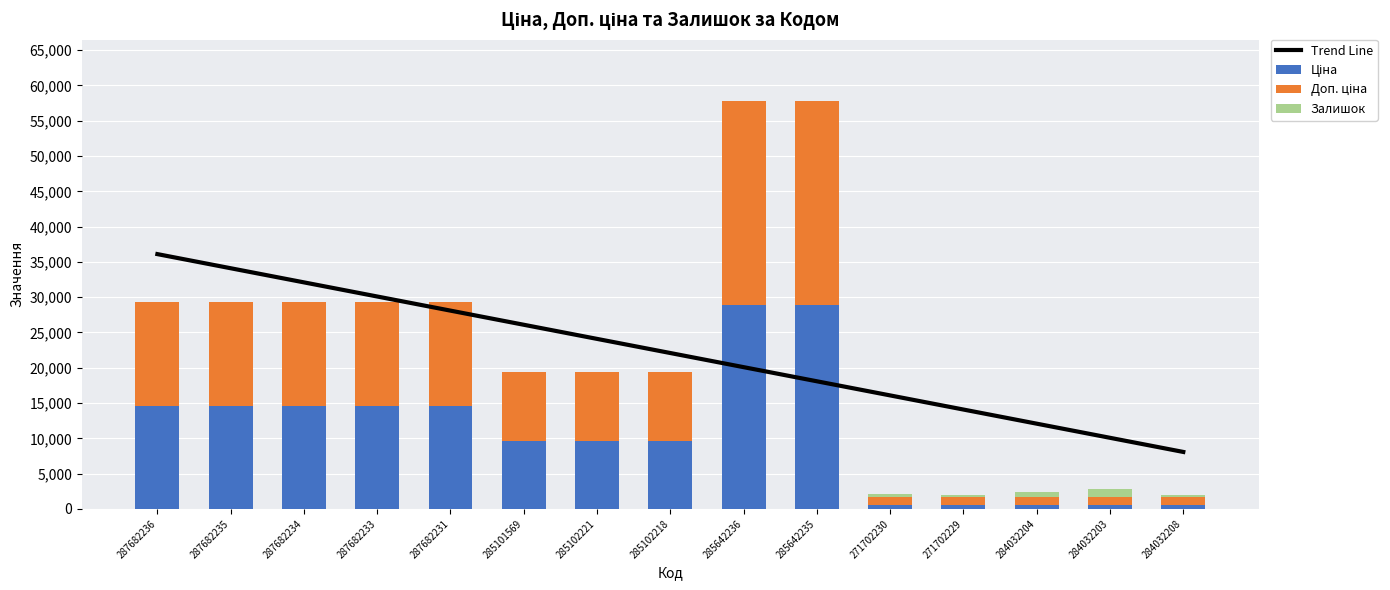

At which label does Залишок reach its peak?

284032203